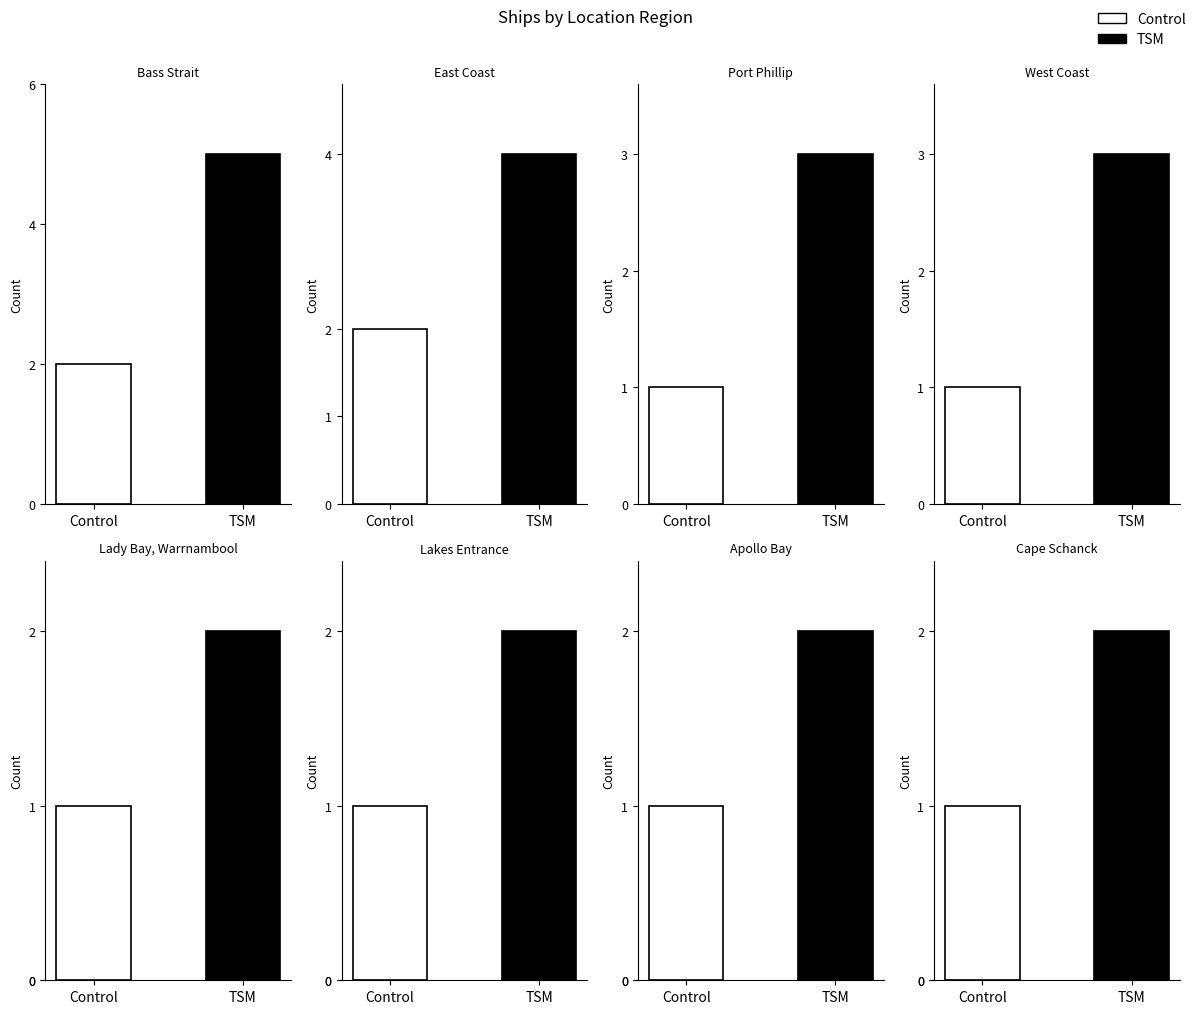

What is the label of the 5th bar from the right?

West Coast